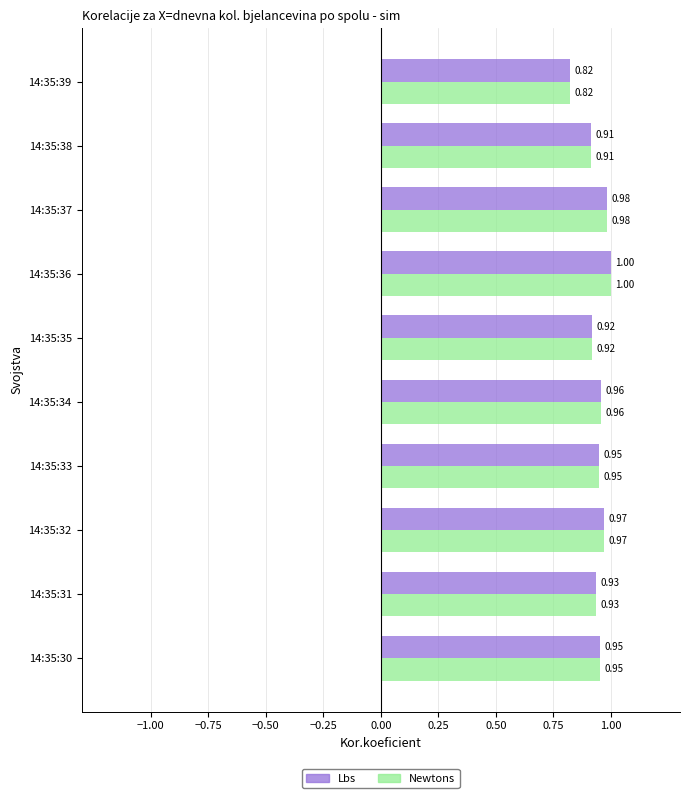

What is the sum of all Lbs values?

9.4